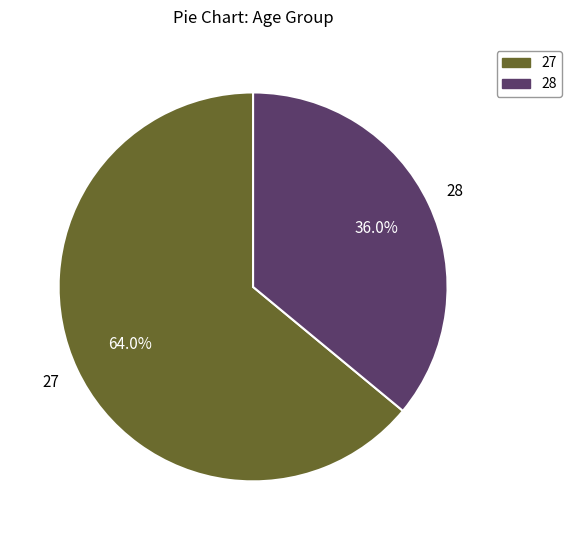

To the nearest percent, what is the difference between the largest and smallest slice percentages?

28%